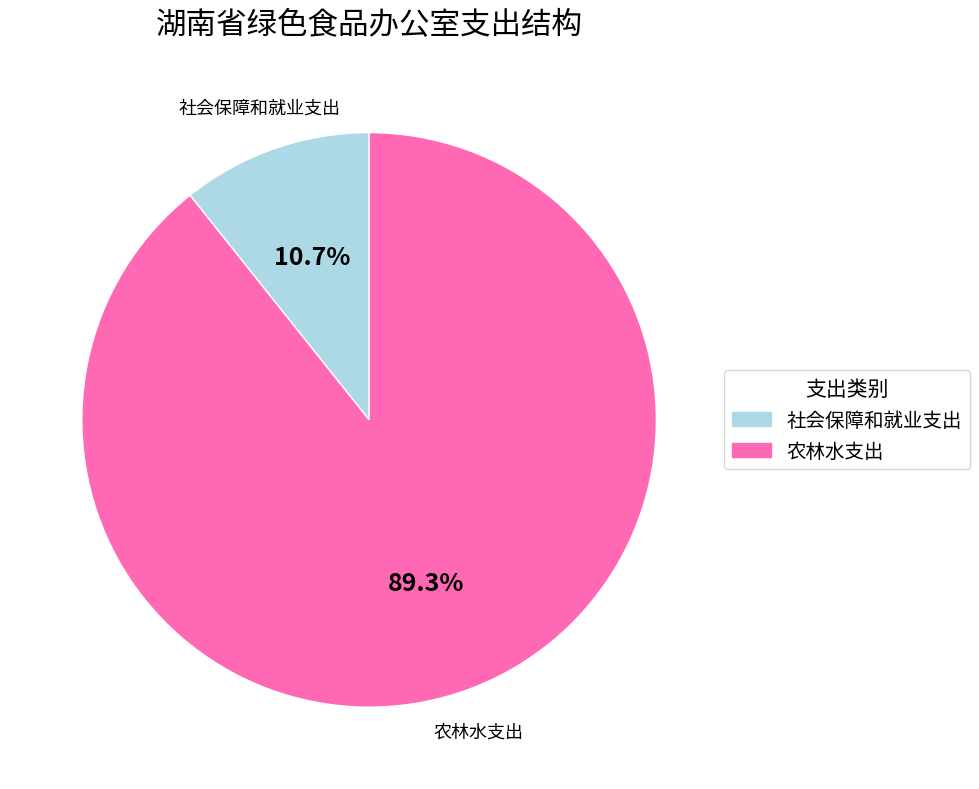

The 社会保障和就业支出 slice represents 2% of the pie. True or false?

False